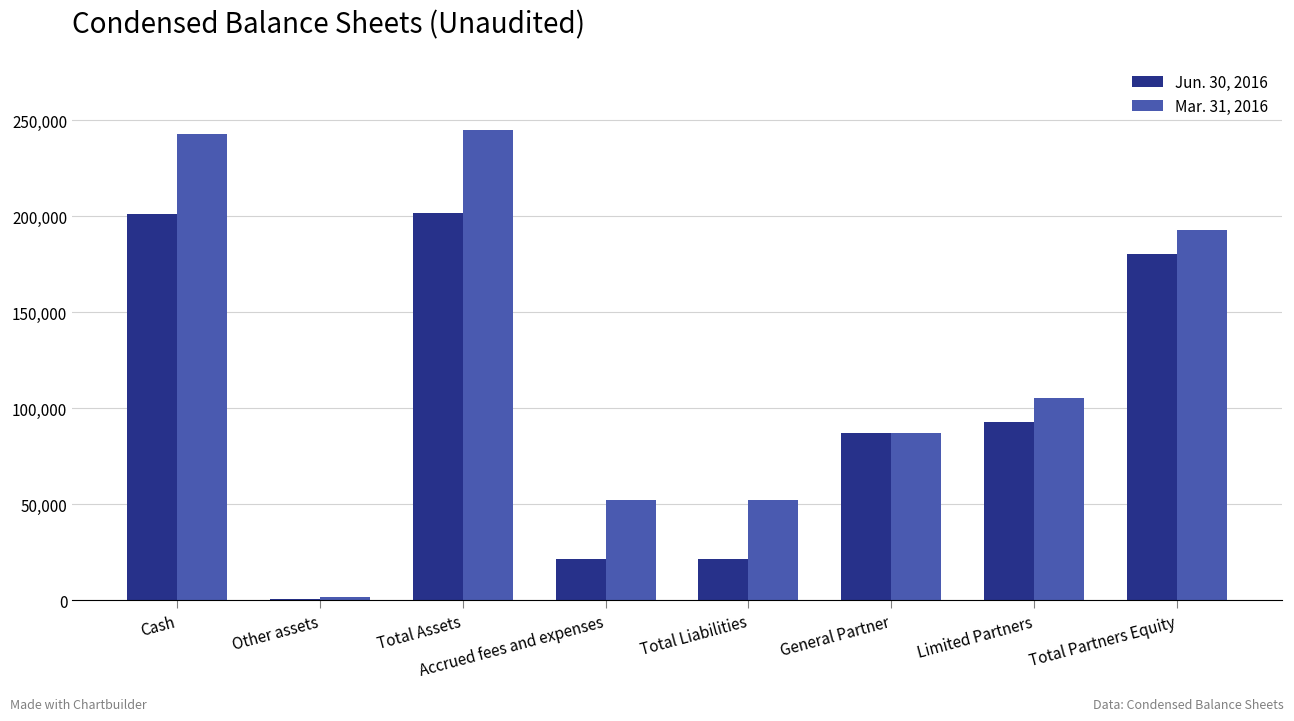

Is it true that Jun. 30, 2016 equals 201764 at Total Assets?

True